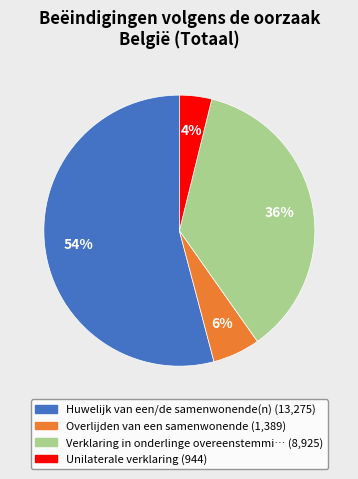

To the nearest percent, what is the difference between the largest and smallest slice percentages?

50%